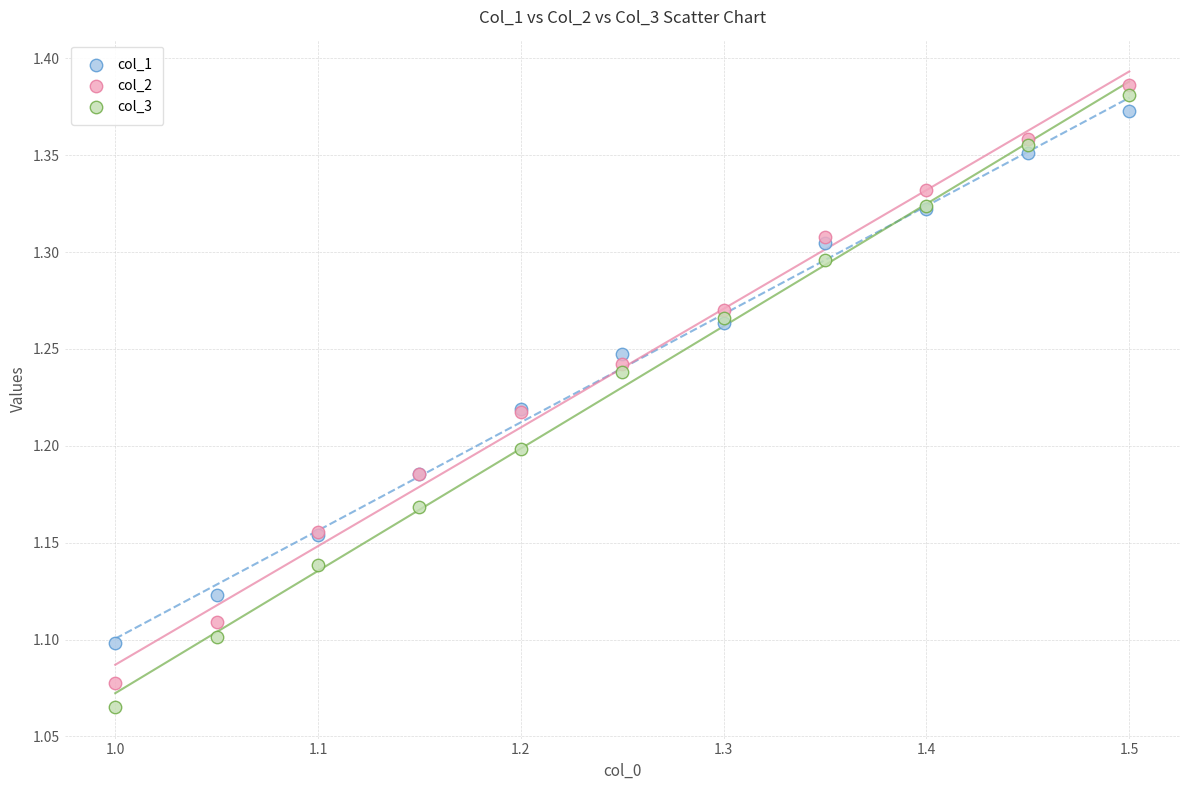

What is the X range (max minus min) for the scatter plot?

0.5